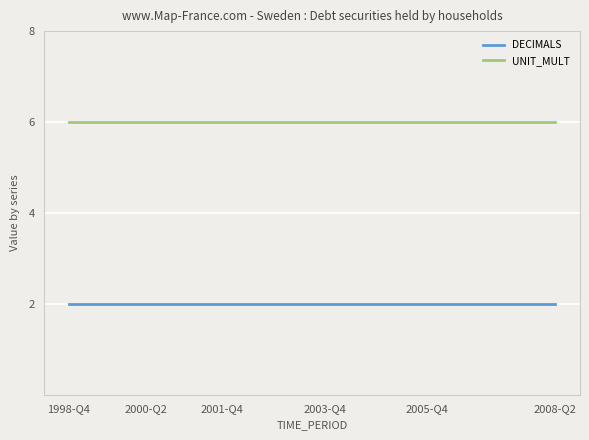

What is the minimum value for UNIT_MULT?

6